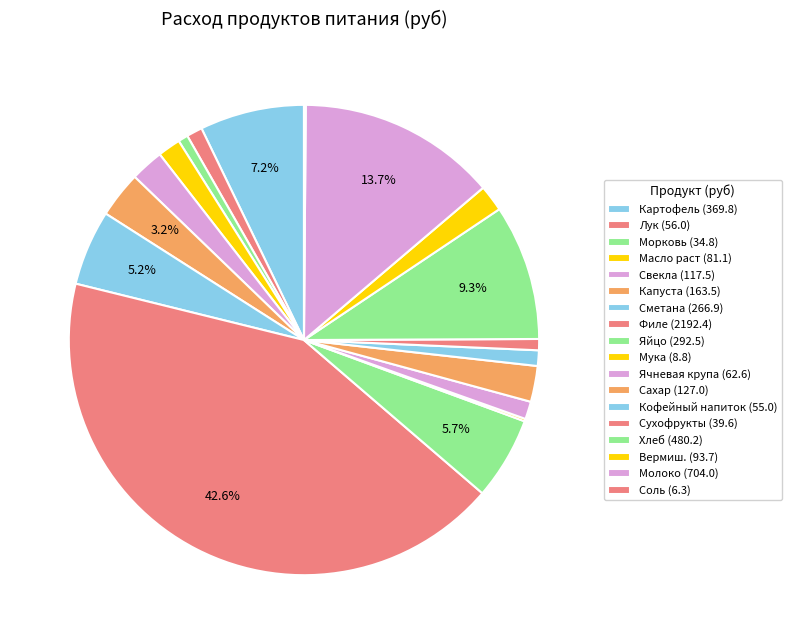

Is there any slice that represents more than half of the pie?

No